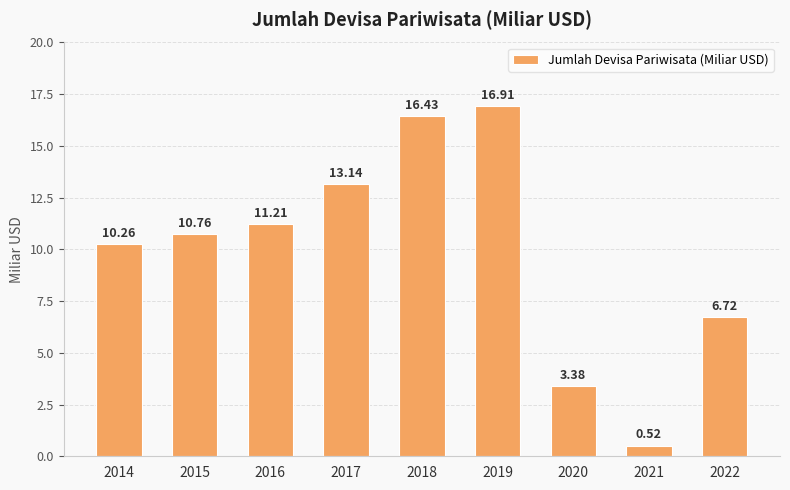

Approximately how many times larger is the value at 2014 compared to 2020?

3.0